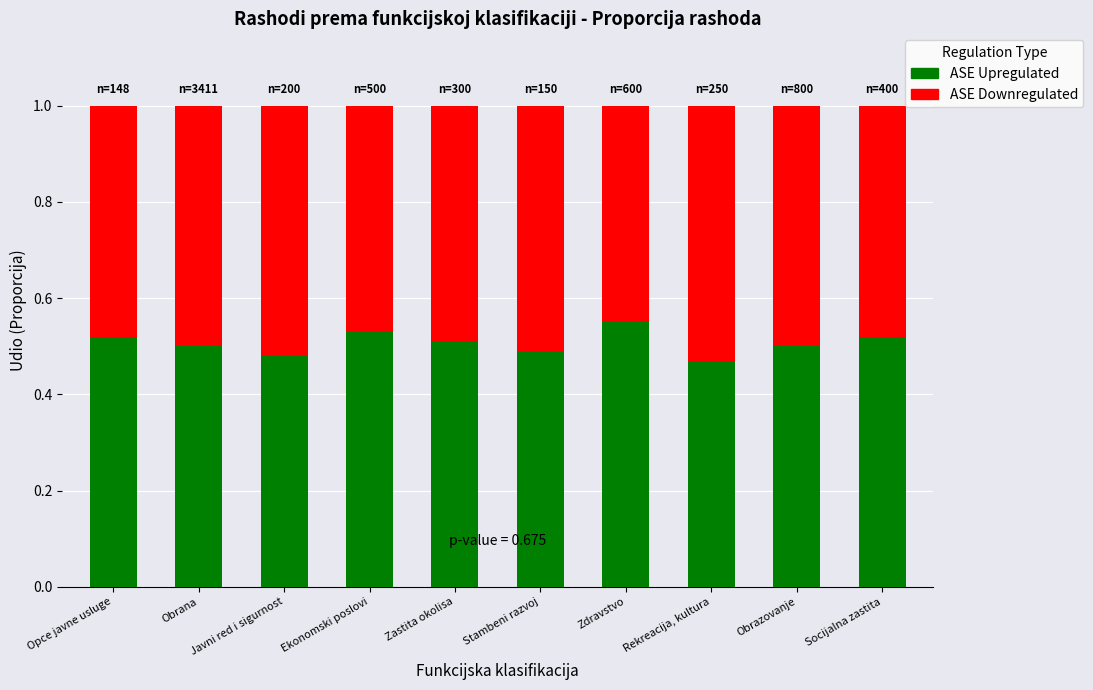

What is the sum of the ASE Upregulated values at Socijalna zastita and Obrana?

1.0